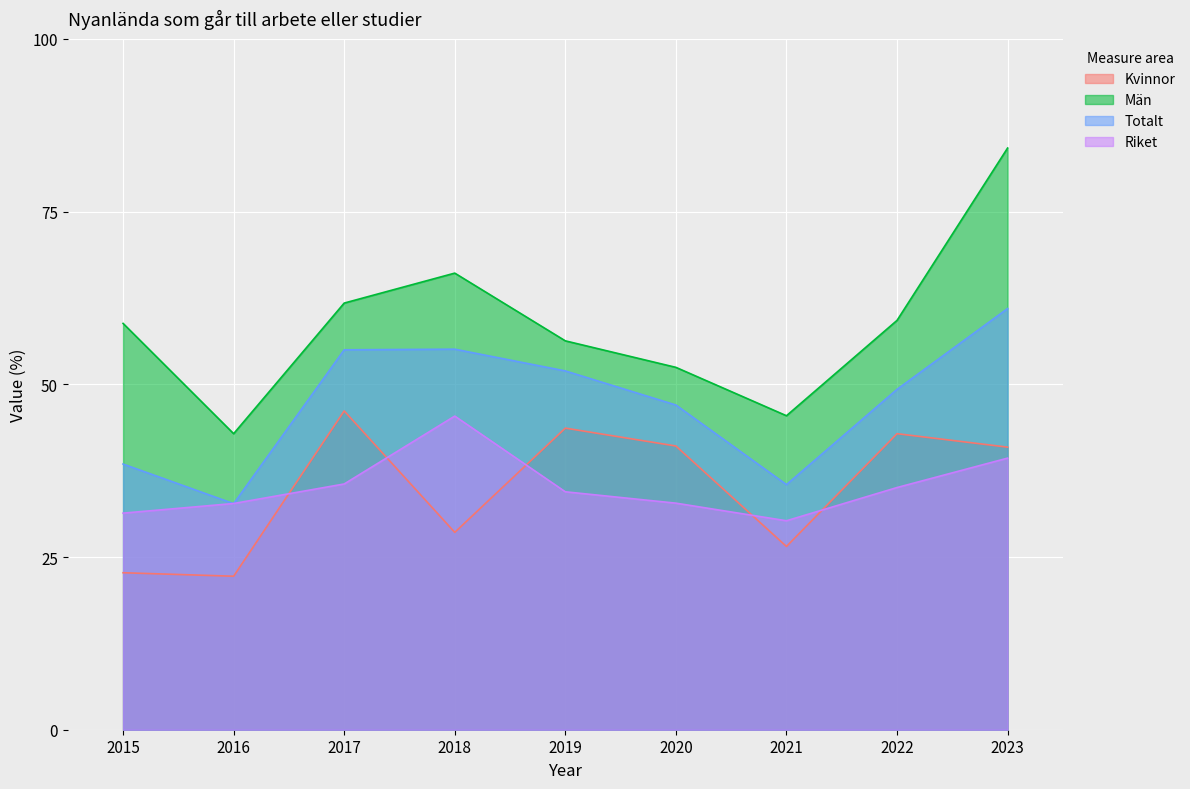

The value of Totalt at 2020 is 47.0. True or false?

True